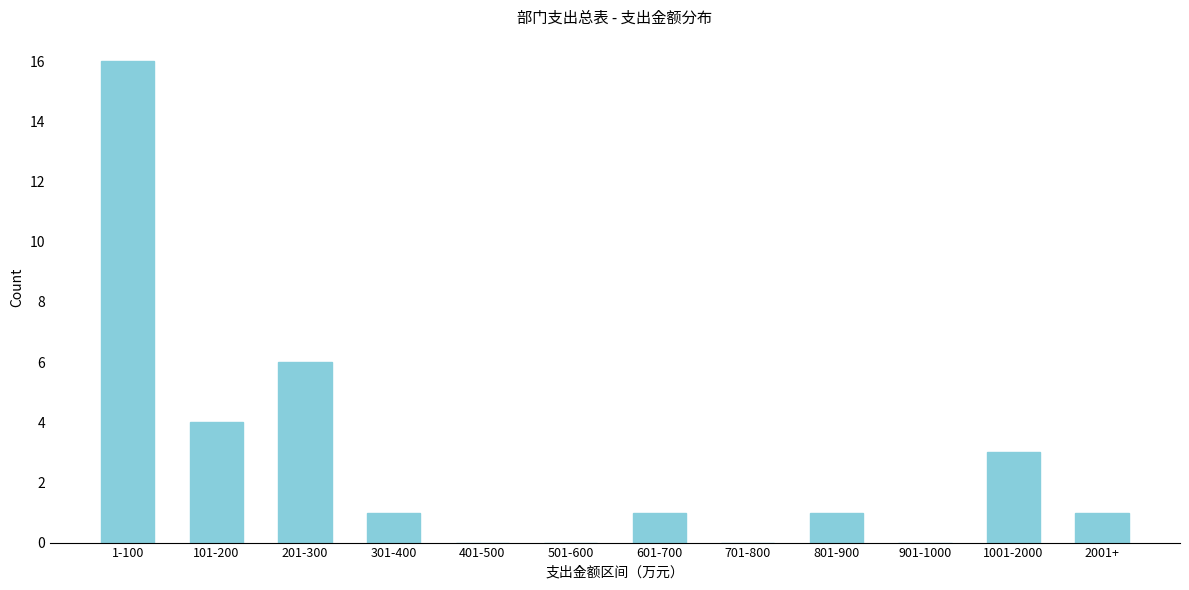

Reading left to right, extract all data points from this chart.

1-100=16	101-200=4	201-300=6	301-400=1	401-500=0	501-600=0	601-700=1	701-800=0	801-900=1	901-1000=0	1001-2000=3	2001+=1